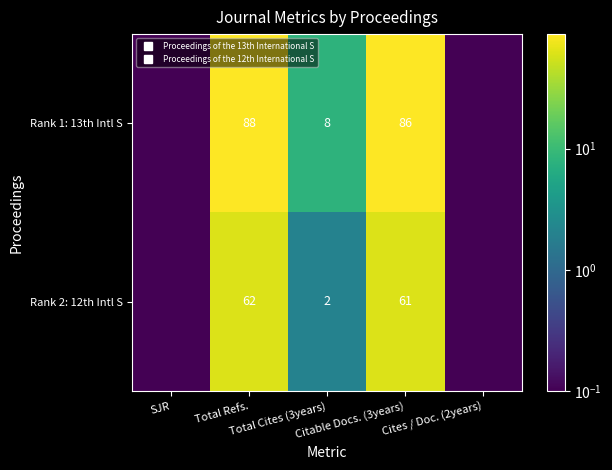

The Rank 1: 13th Intl S series shows 0.1 at SJR. True or false?

True